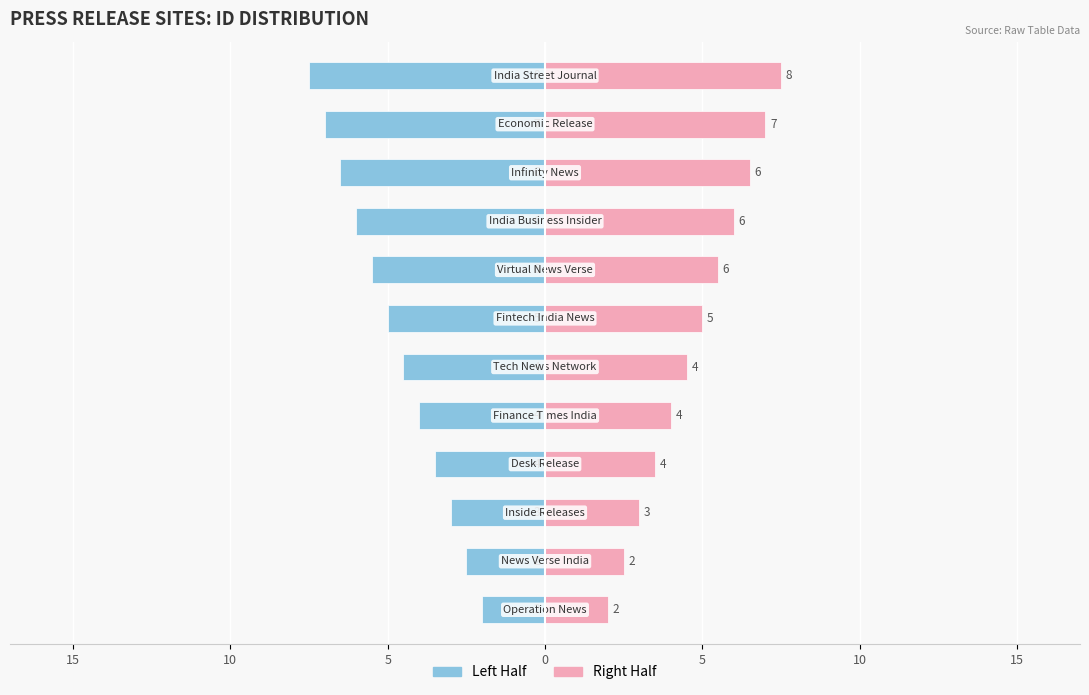

What are all the series names shown in the legend?

Left Half, Right Half